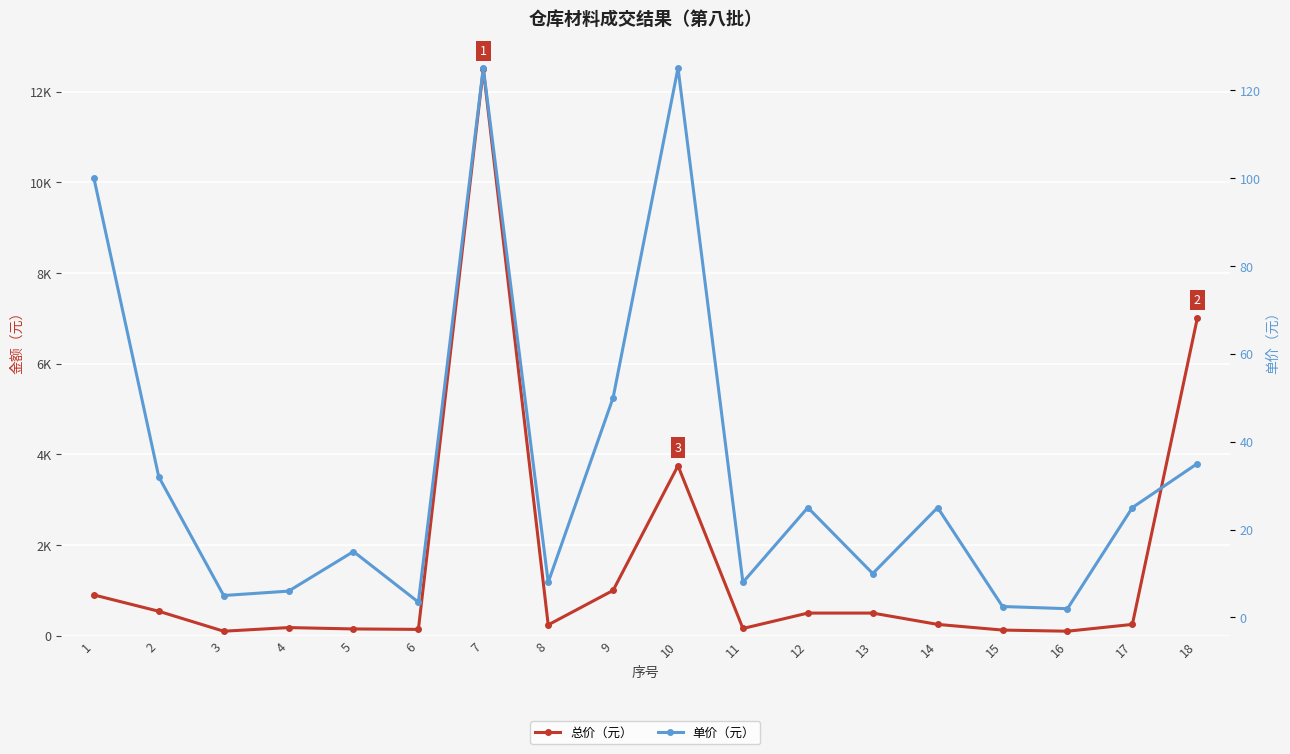

Rank the series by their average value, from lowest to highest.

单价（元）, 总价（元）